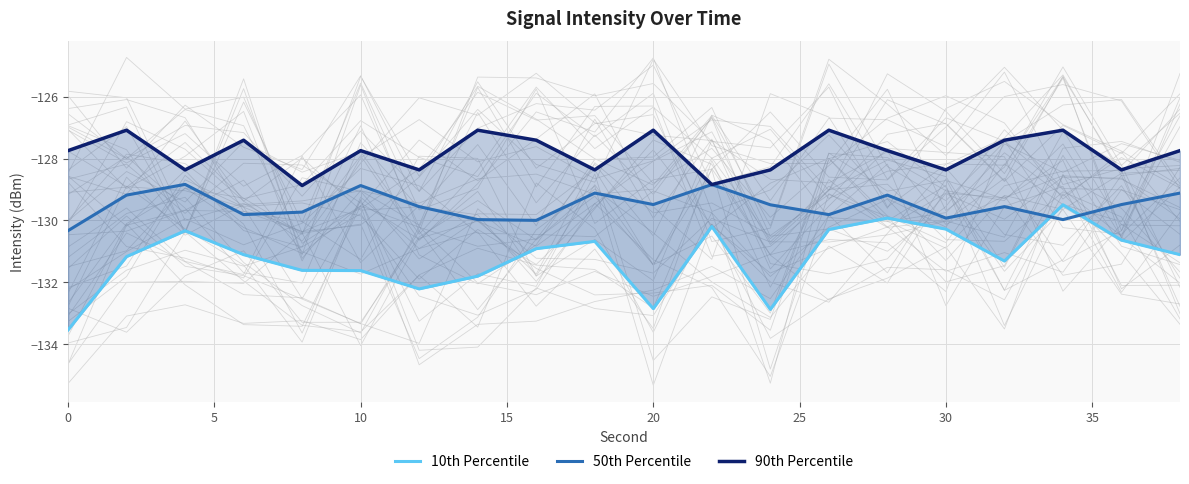

Which series has the largest range (max minus min)?

10th Percentile